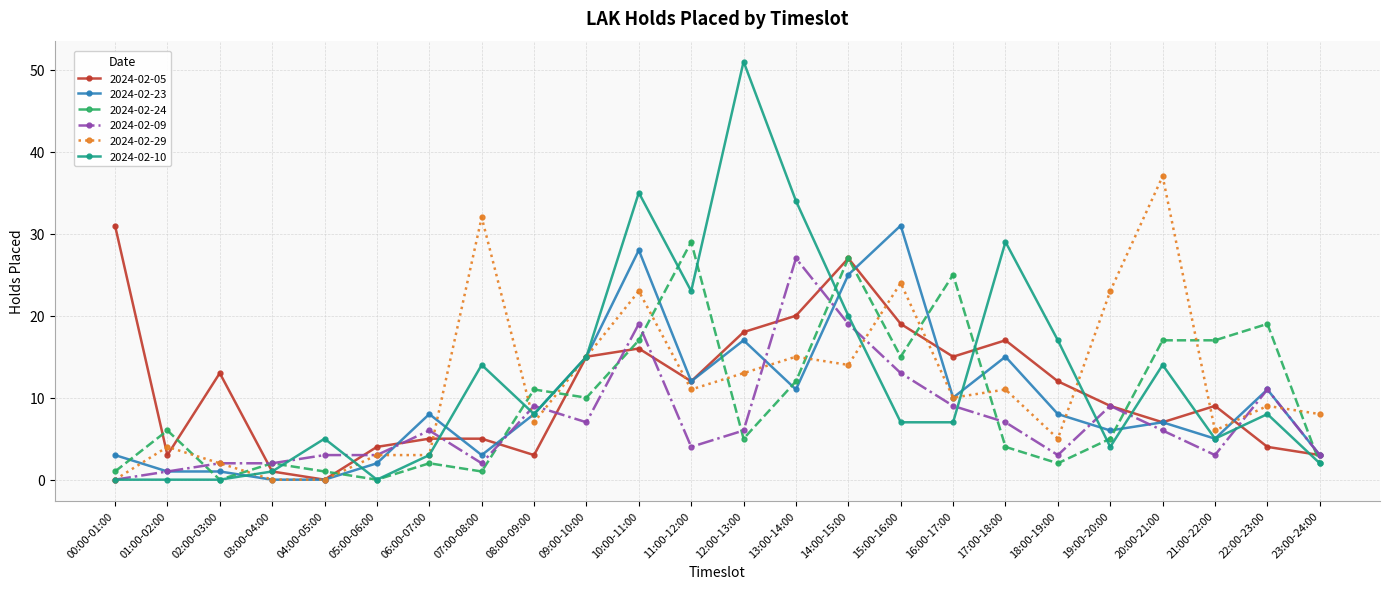

How many data points in 2024-02-29 are less than 10?

12